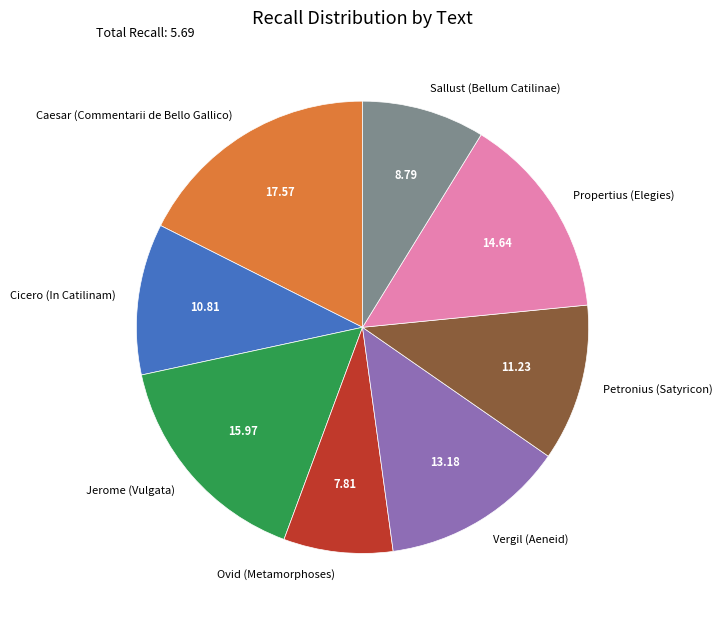

How many segments does this pie chart have?

8